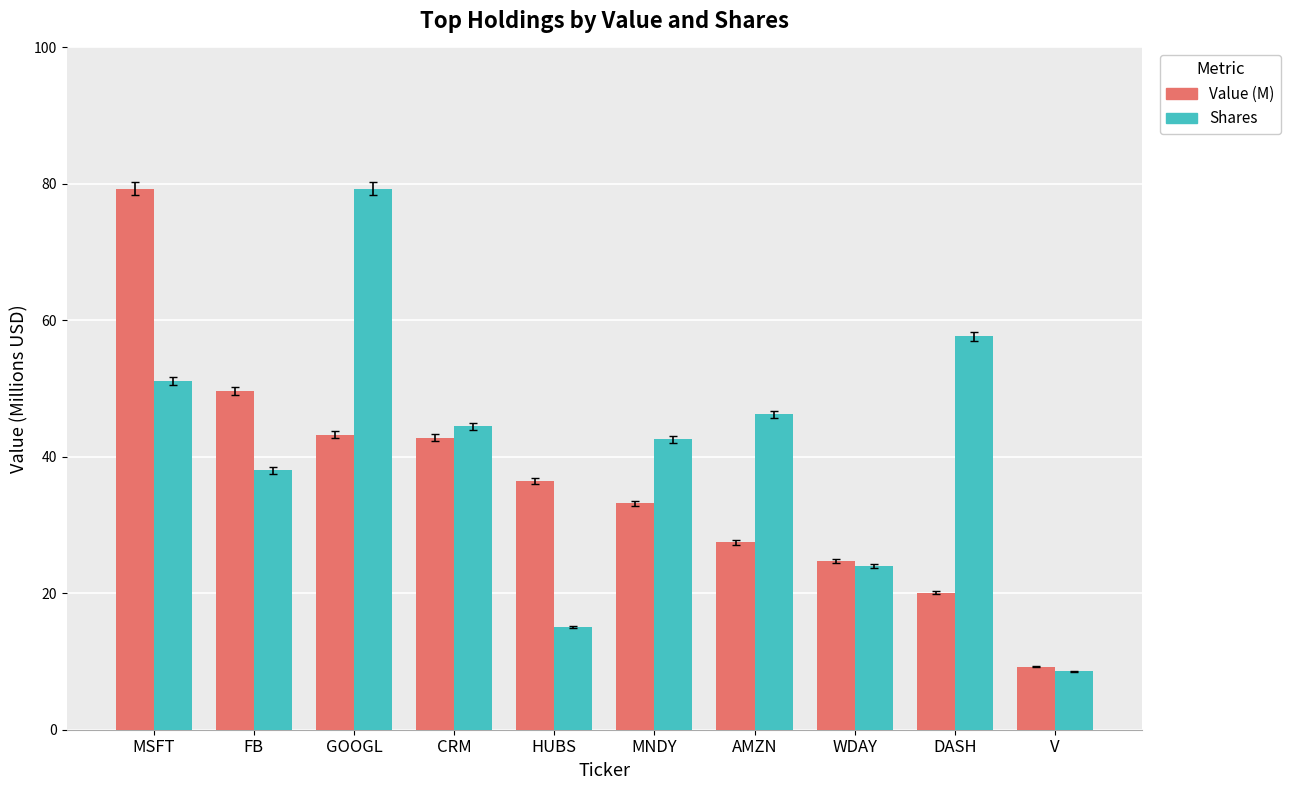

Between MSFT and MNDY, which series saw the biggest shift?

Value (M)